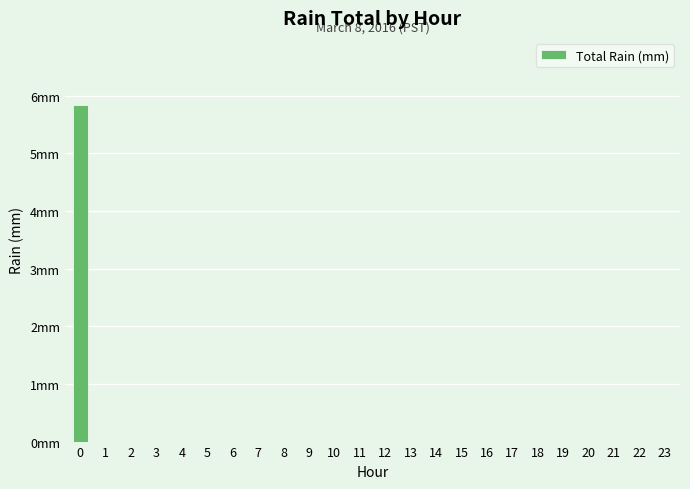

Are the bars horizontal?

No